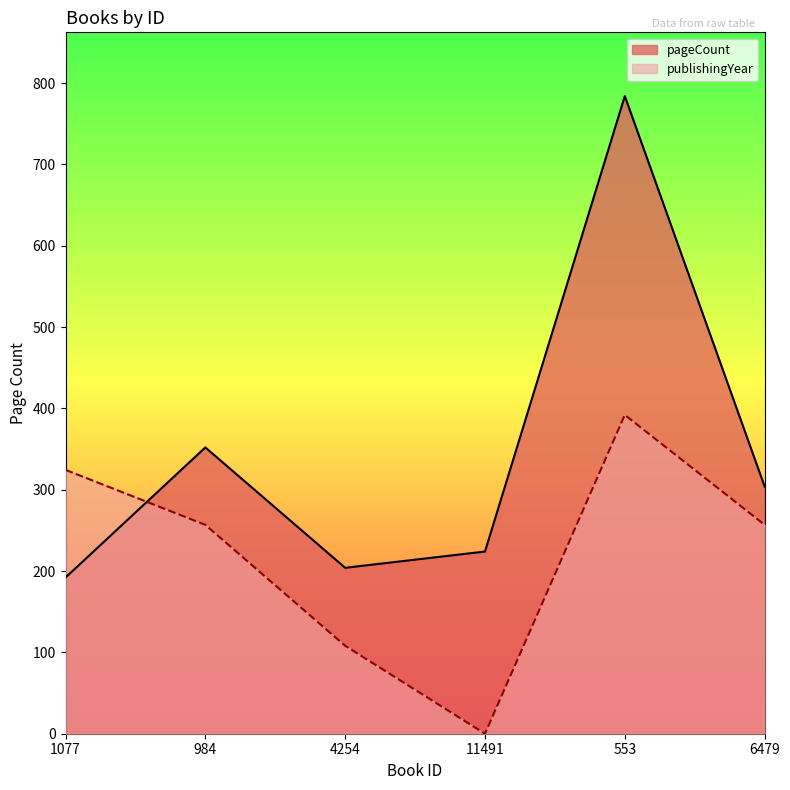

Which series has the largest total across all categories?

pageCount